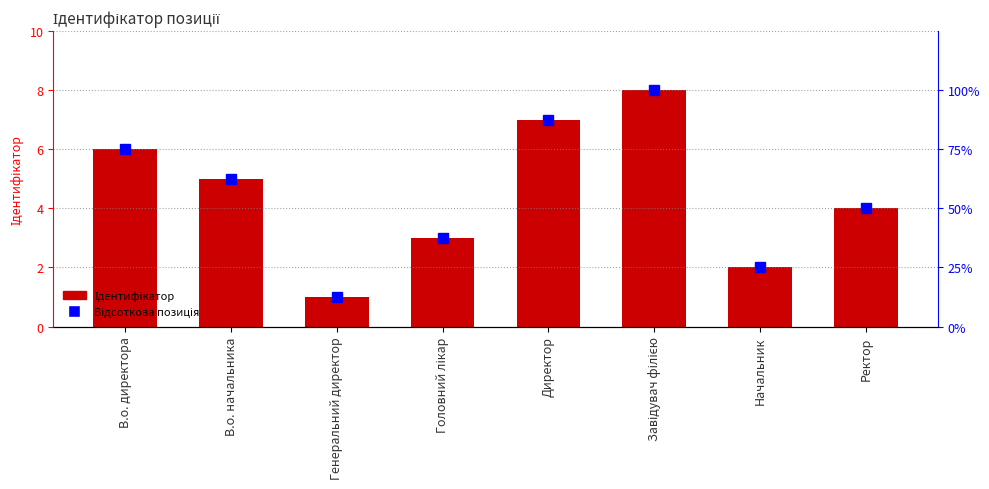

At which label does Відсоткова позиція reach its peak?

Завідувач філією